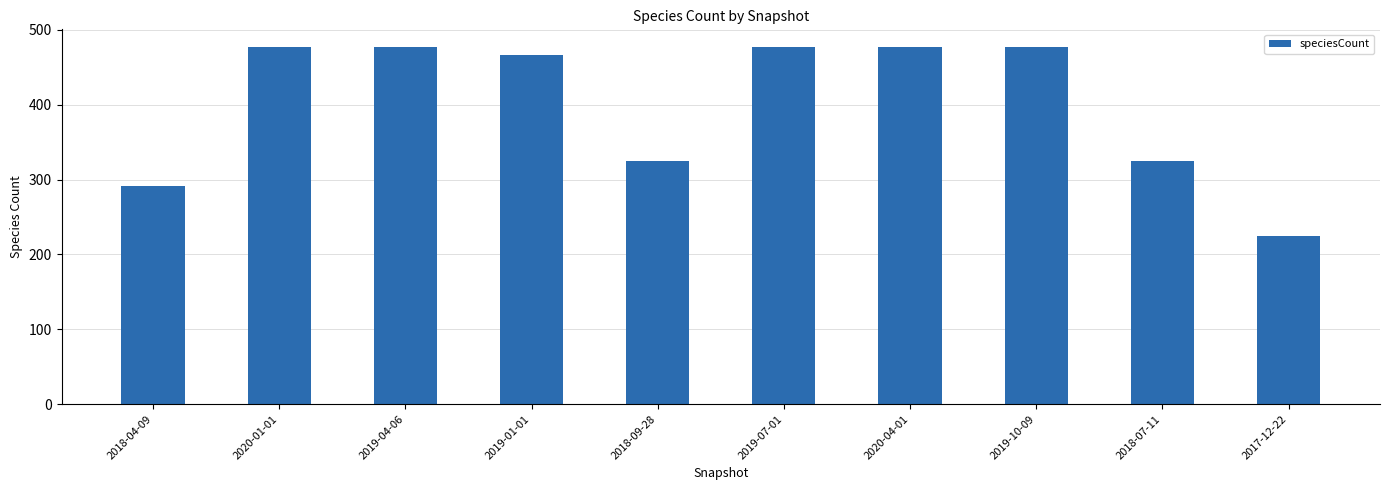

What is the average value?

402